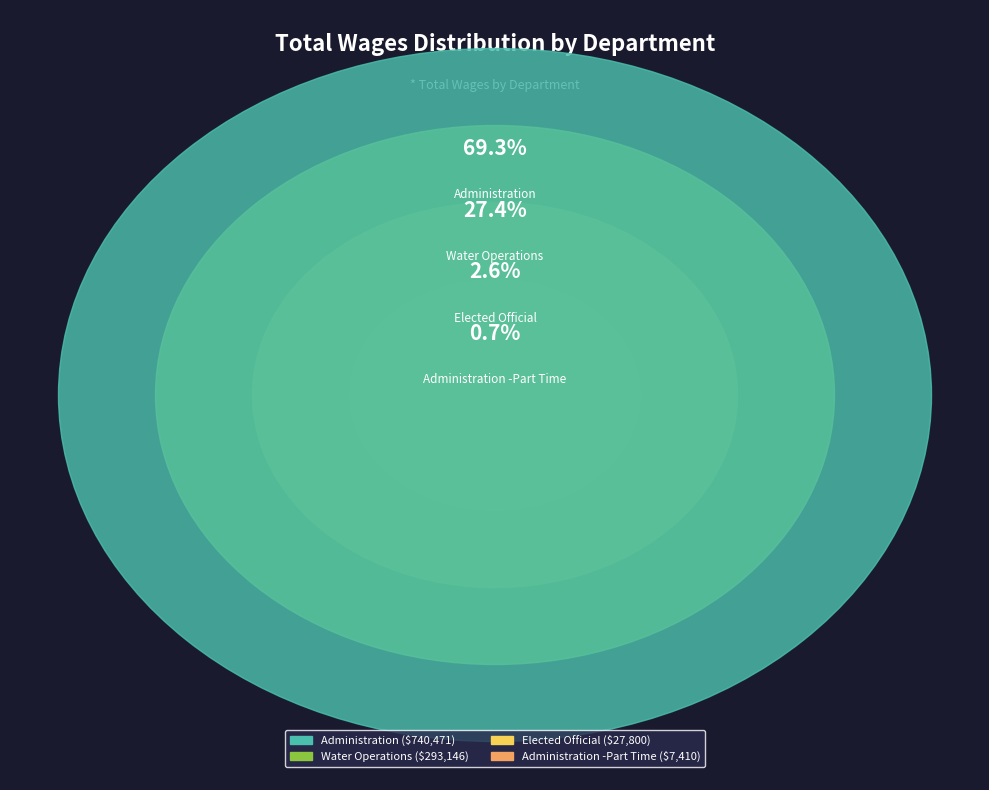

Approximately how many times larger is the value at Water Operations compared to Elected Official?

10.5